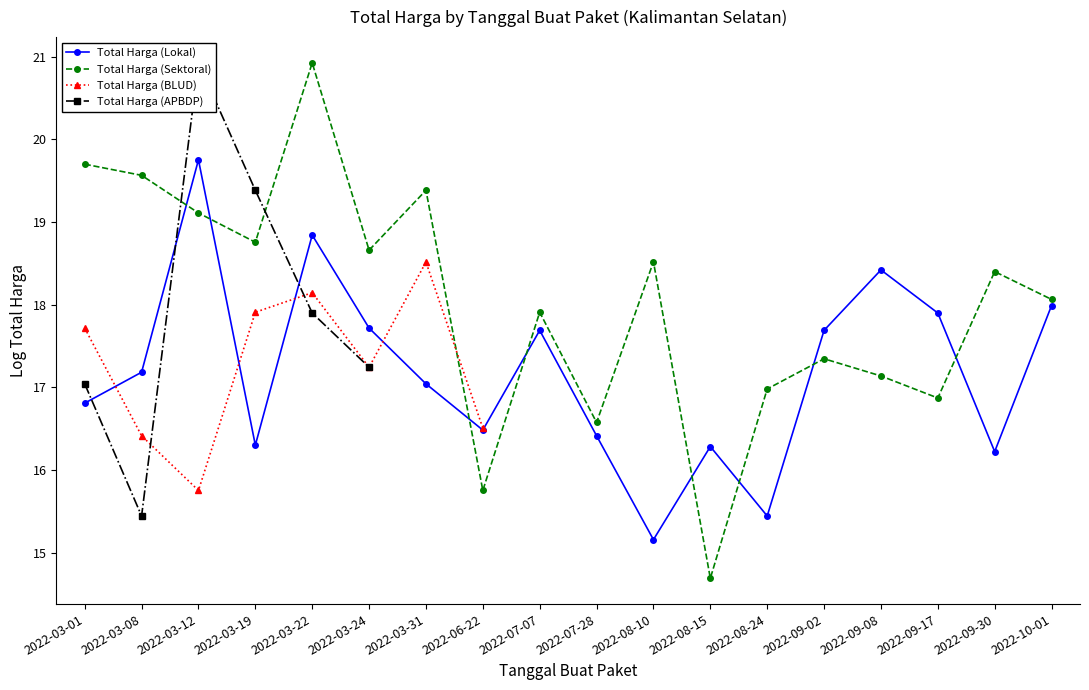

True or false: Total Harga (BLUD) has more than 2 interior local peaks.

False